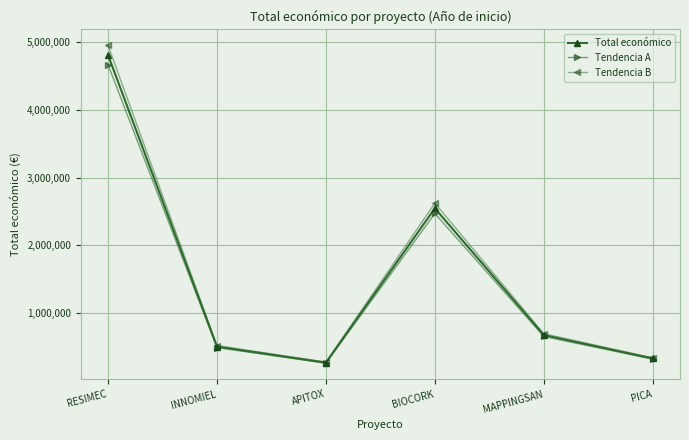

At which category is the sum across all series the highest?

RESIMEC